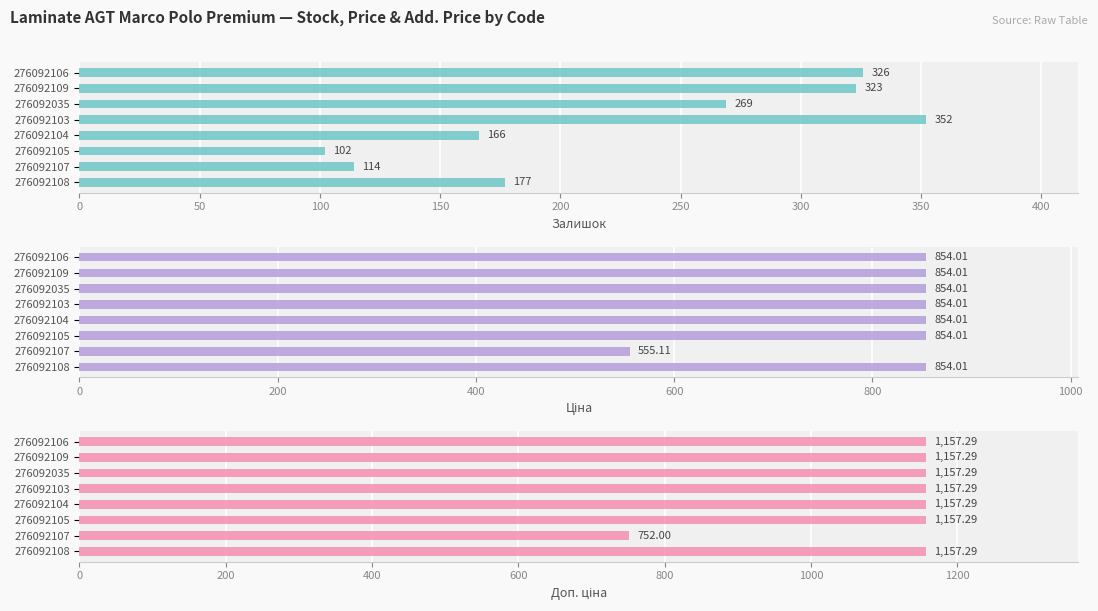

At how many categories does at least one series exceed 889?

7